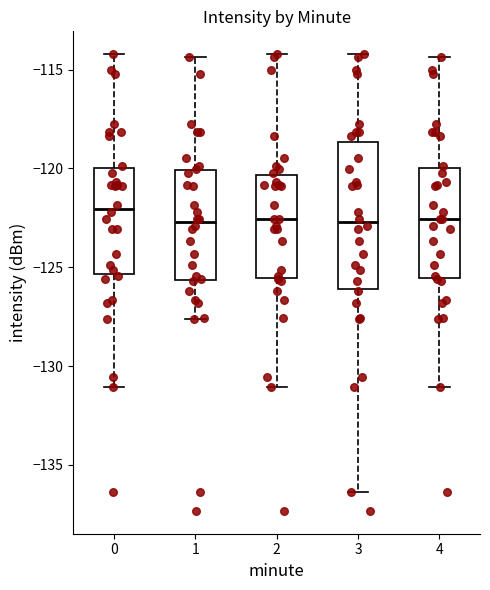

Reading left to right, read every box against the y-axis: the position of its median line, the range the box covers, and the ends of its whiskers. The values are not printed on the chart, so give them approximately, as read against the axis.

0: median -122.0, box -125.5 to -120.0, whiskers -131.0 to -114.0
1: median -122.5, box -125.5 to -120.0, whiskers -127.5 to -114.5
2: median -122.5, box -125.5 to -120.5, whiskers -131.0 to -114.0
3: median -122.5, box -126.0 to -118.5, whiskers -136.5 to -114.0
4: median -122.5, box -125.5 to -120.0, whiskers -131.0 to -114.5